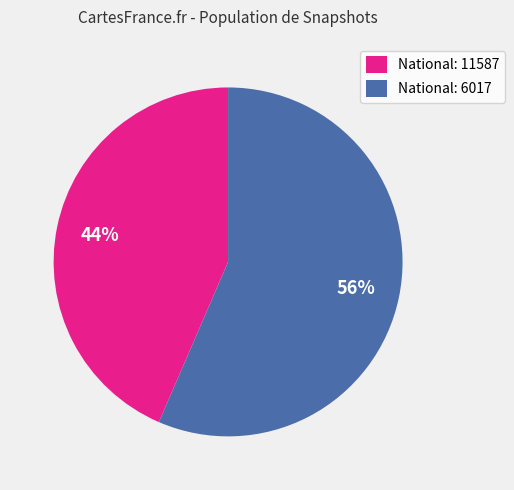

What is the smallest slice in the pie chart?

National: 11587